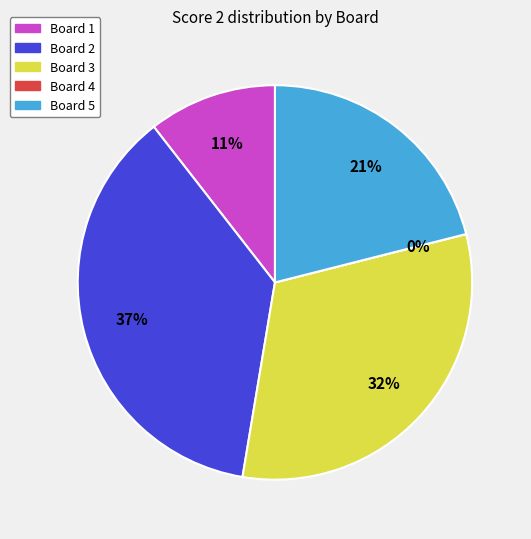

To the nearest percent, what is the difference between the Board 1 and Board 4 slice percentages?

11%